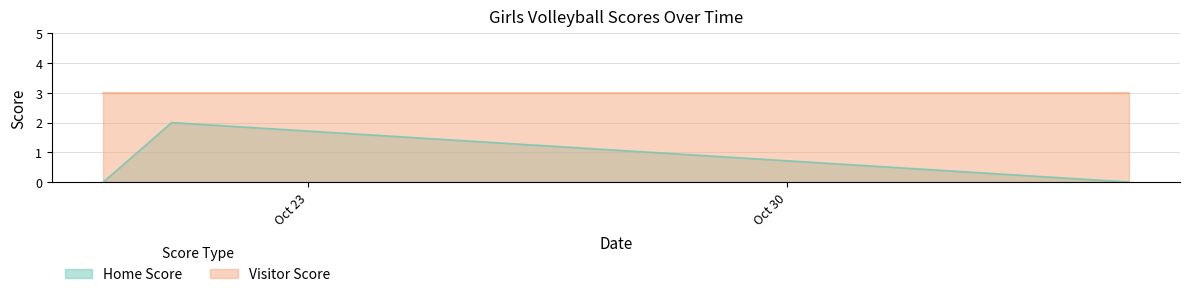

What is the greatest value displayed?

3